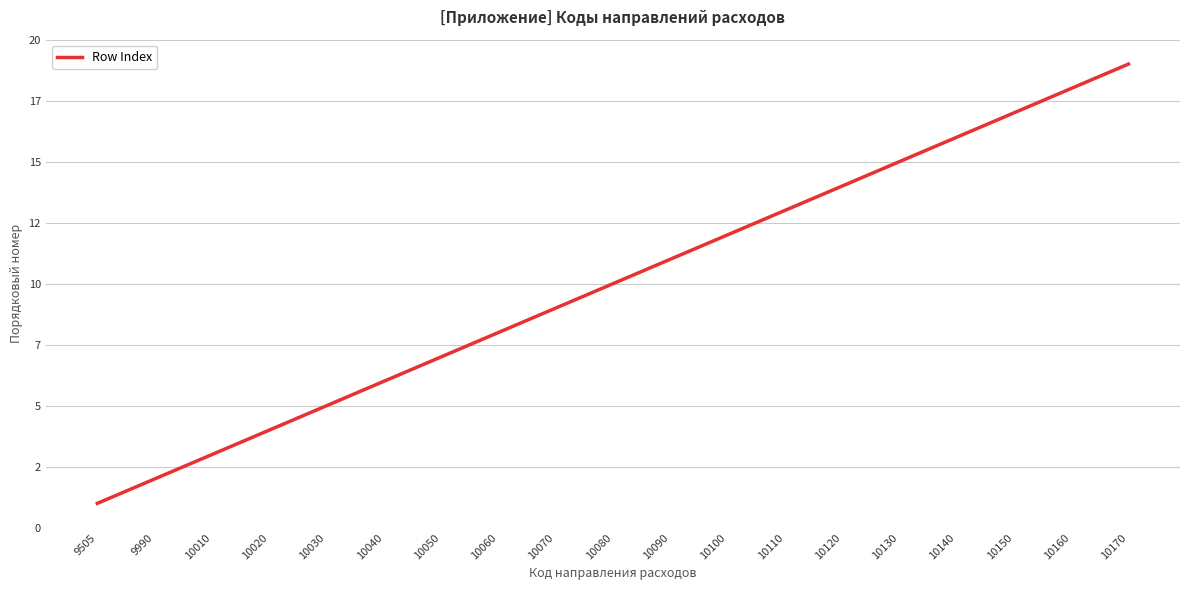

Reading left to right, list all the values displayed in this chart.

1	2	3	4	5	6	7	8	9	10	11	12	13	14	15	16	17	18	19